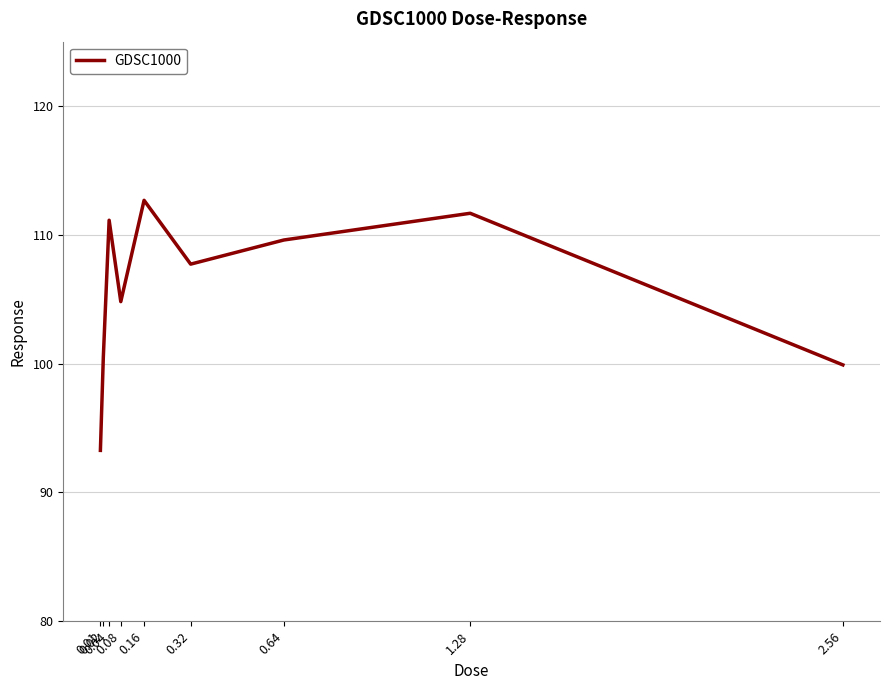

What is the difference between the maximum and minimum values?

19.4